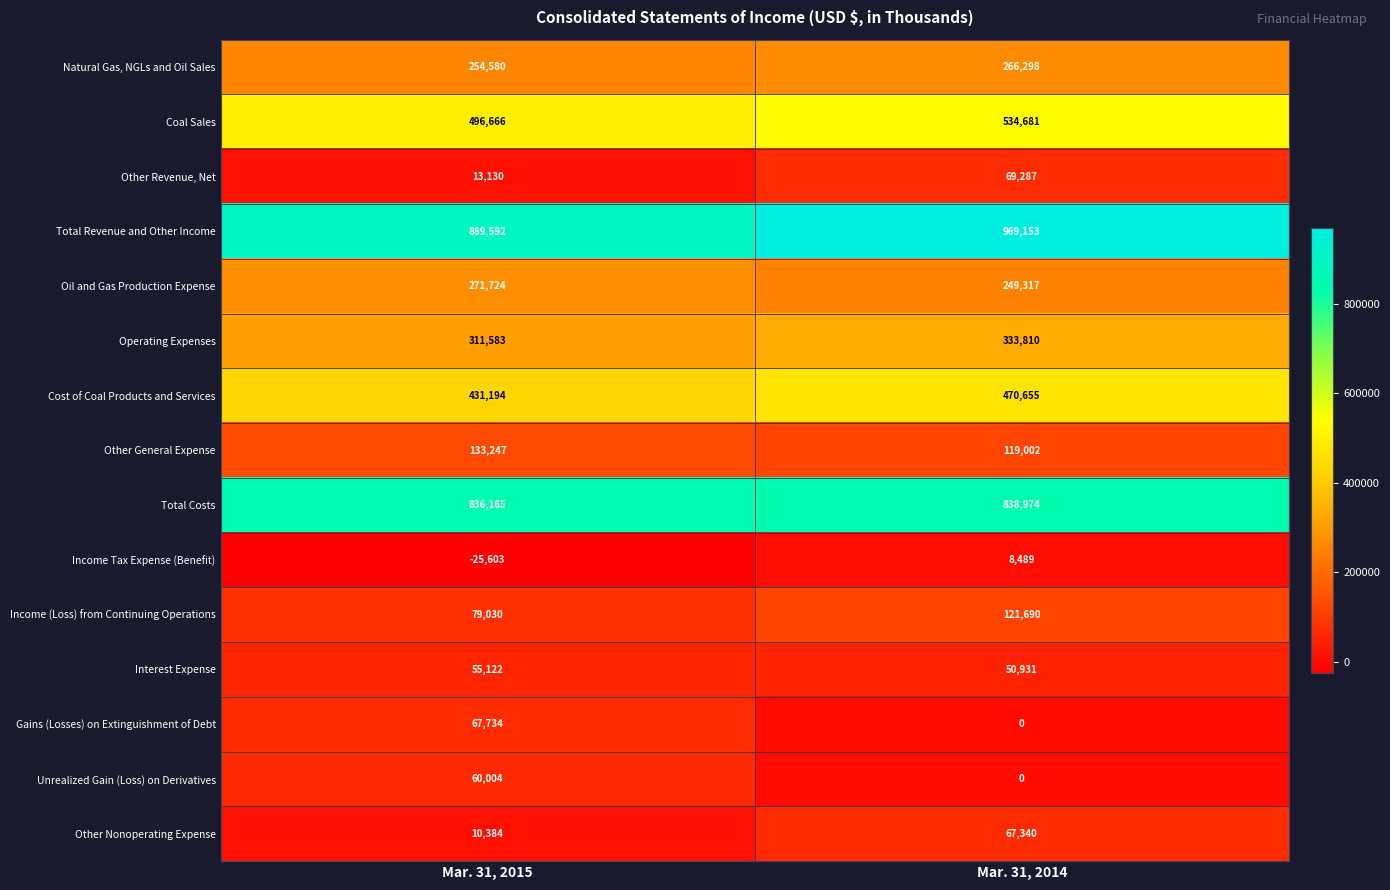

Reading left to right, what are all the values shown in this chart?

Natural Gas, NGLs and Oil Sales: Mar. 31, 2015=254580	Mar. 31, 2014=266298
Coal Sales: Mar. 31, 2015=496666	Mar. 31, 2014=534681
Other Revenue, Net: Mar. 31, 2015=13130	Mar. 31, 2014=69287
Total Revenue and Other Income: Mar. 31, 2015=889592	Mar. 31, 2014=969153
Oil and Gas Production Expense: Mar. 31, 2015=271724	Mar. 31, 2014=249317
Operating Expenses: Mar. 31, 2015=311583	Mar. 31, 2014=333810
Cost of Coal Products and Services: Mar. 31, 2015=431194	Mar. 31, 2014=470655
Other General Expense: Mar. 31, 2015=133247	Mar. 31, 2014=119002
Total Costs: Mar. 31, 2015=836165	Mar. 31, 2014=838974
Income Tax Expense (Benefit): Mar. 31, 2015=-25603	Mar. 31, 2014=8489
Income (Loss) from Continuing Operations: Mar. 31, 2015=79030	Mar. 31, 2014=121690
Interest Expense: Mar. 31, 2015=55122	Mar. 31, 2014=50931
Gains (Losses) on Extinguishment of Debt: Mar. 31, 2015=67734	Mar. 31, 2014=0
Unrealized Gain (Loss) on Derivatives: Mar. 31, 2015=60004	Mar. 31, 2014=0
Other Nonoperating Expense: Mar. 31, 2015=10384	Mar. 31, 2014=67340